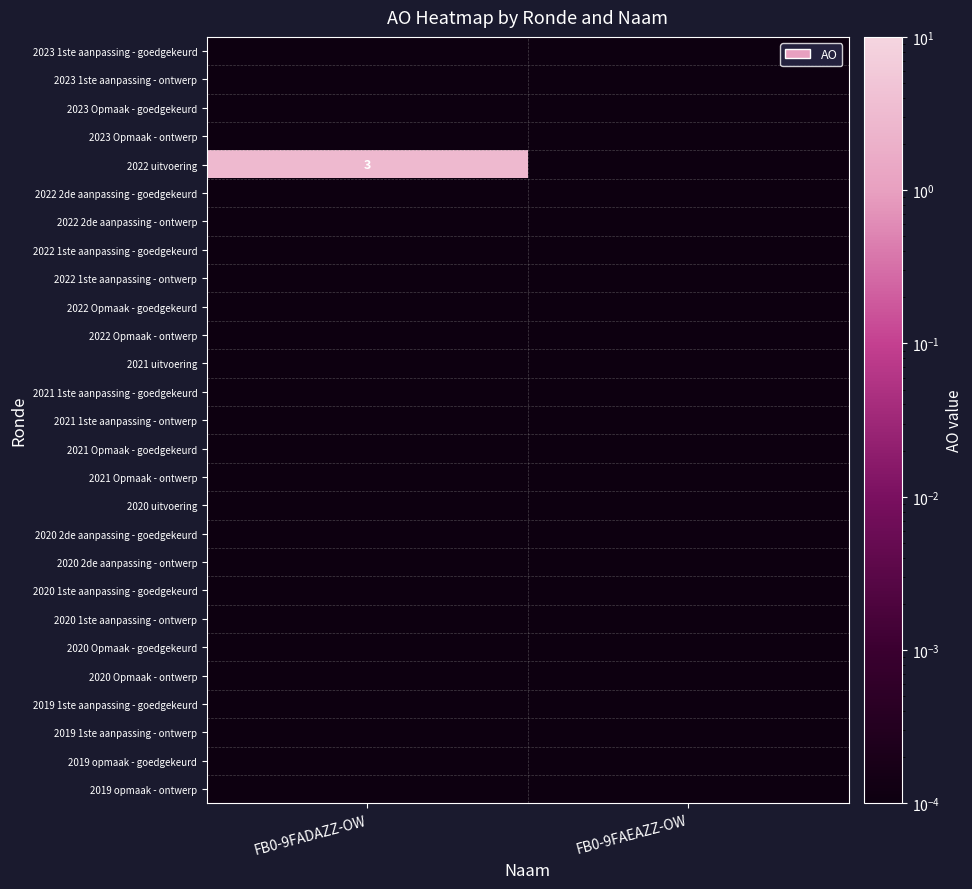

Which category has the lowest value across all series?

FB0-9FADAZZ-OW